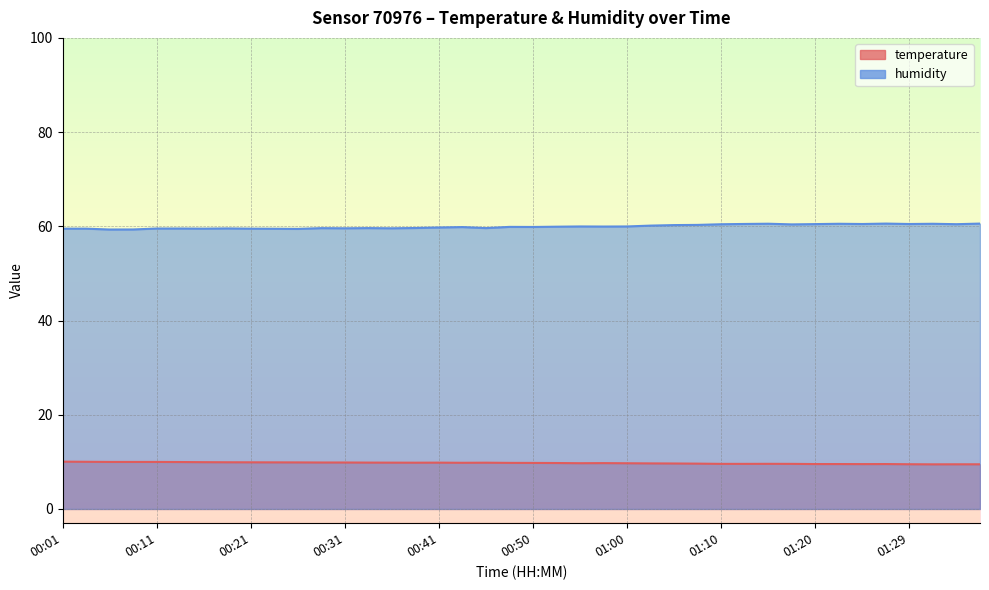

What is the lowest value of the temperature series?

9.5